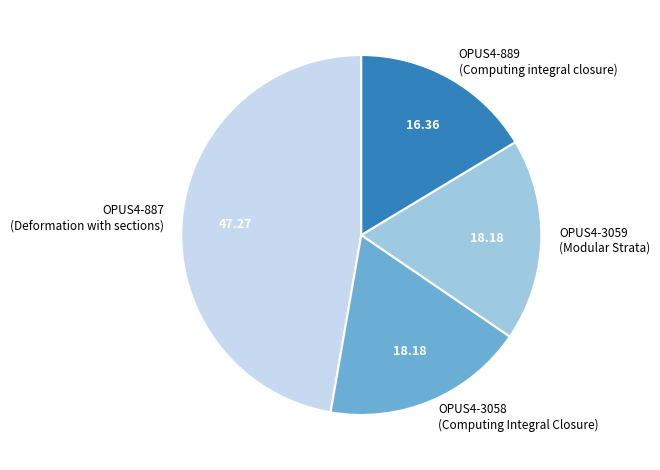

True or false: OPUS4-3058 accounts for 12% of the total.

False